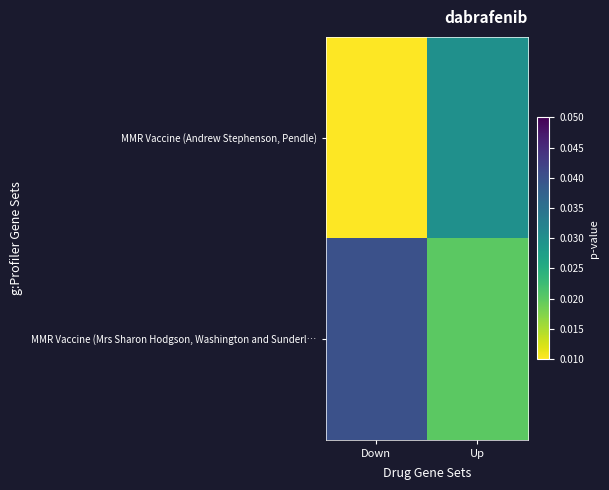

How many distinct data groups are displayed?

2